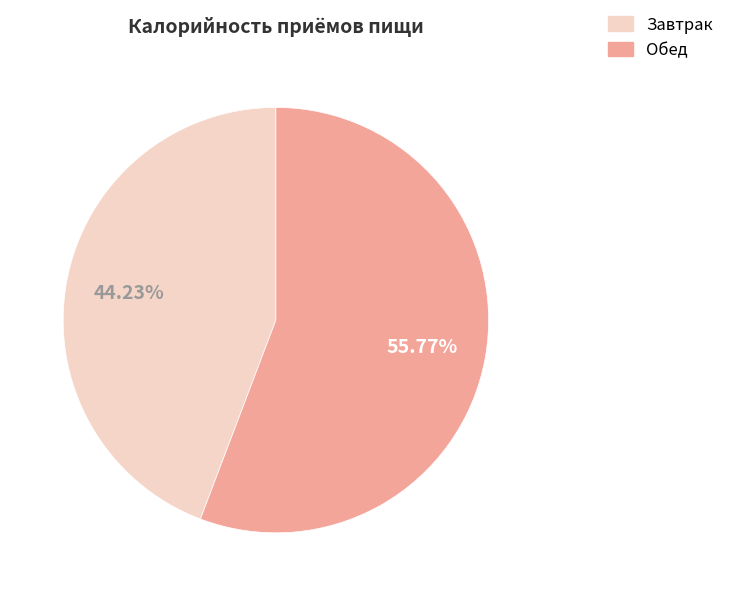

How much of the chart is everything except Обед?

44.2%